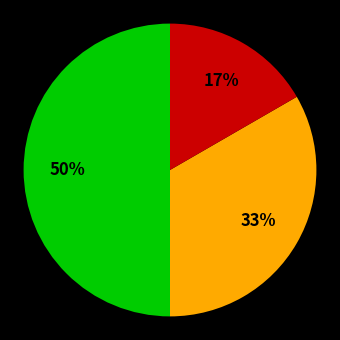

To the nearest percent, what is the difference between the largest and smallest slice percentages?

33%